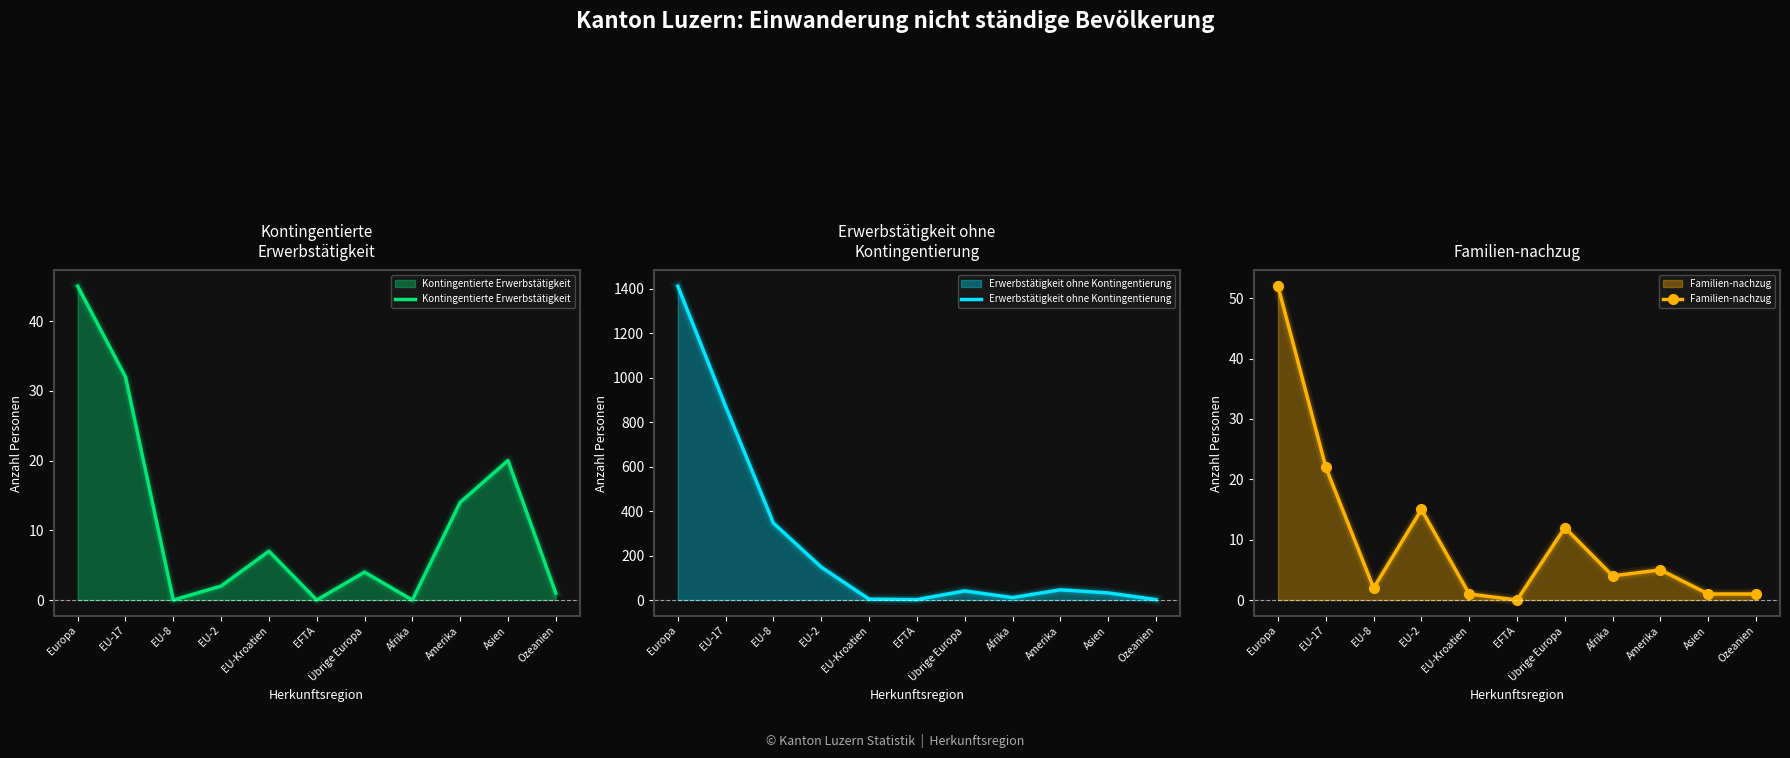

What are all the series names shown in the legend?

Kontingentierte Erwerbstätigkeit, Erwerbstätigkeit ohne Kontingentierung, Familien-nachzug